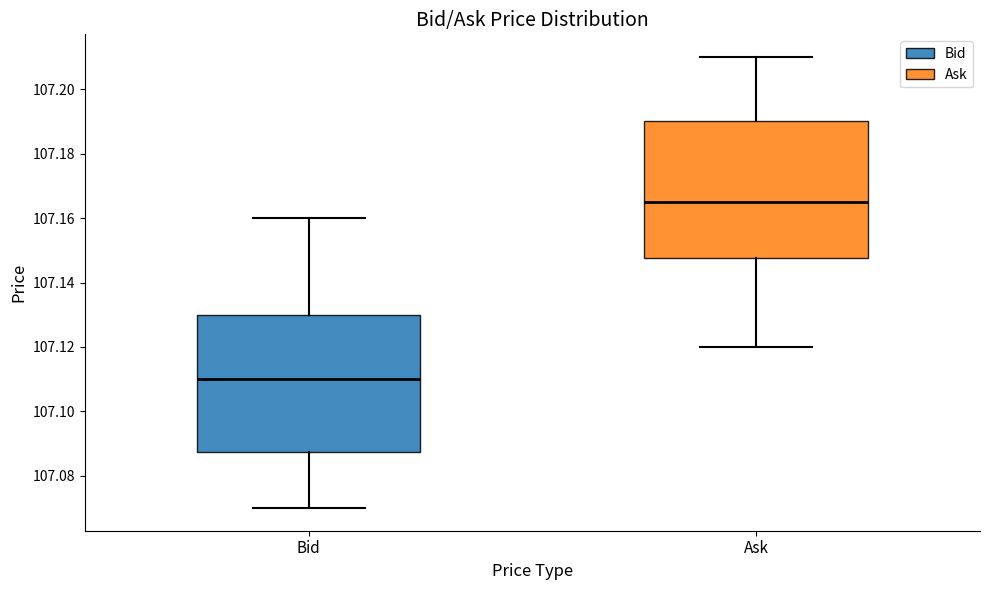

Which box's median line is the highest?

Ask